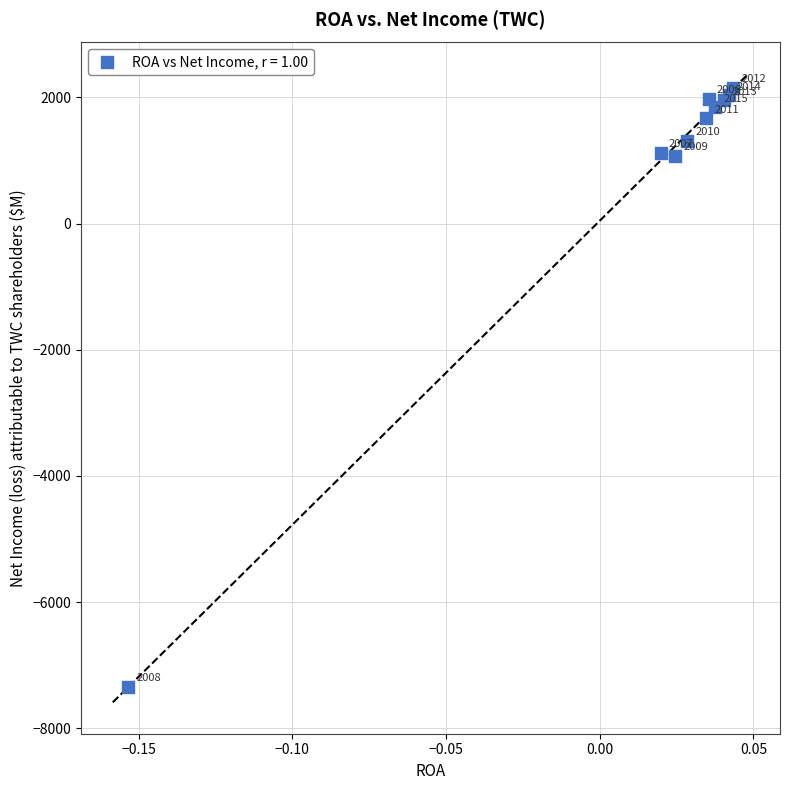

What Y value in the scatter plot is closest to -2594?

1070